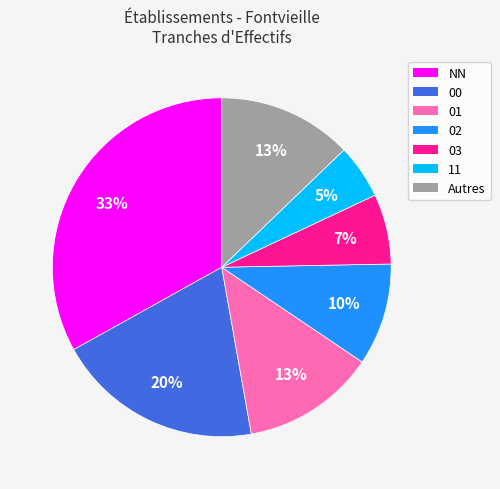

Does any single category account for the majority?

No